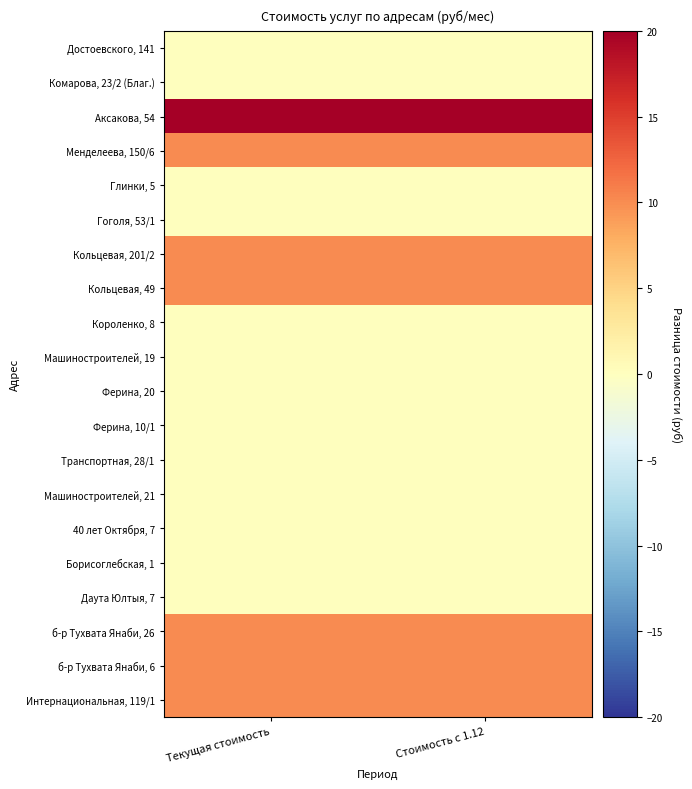

Reading right to left, list all the values displayed in this chart.

Достоевского, 141: Стоимость с 1.12=0	Текущая стоимость=0
Комарова, 23/2 (Благ.): Стоимость с 1.12=0	Текущая стоимость=0
Аксакова, 54: Стоимость с 1.12=20	Текущая стоимость=20
Менделеева, 150/6: Стоимость с 1.12=10	Текущая стоимость=10
Глинки, 5: Стоимость с 1.12=0	Текущая стоимость=0
Гоголя, 53/1: Стоимость с 1.12=0	Текущая стоимость=0
Кольцевая, 201/2: Стоимость с 1.12=10	Текущая стоимость=10
Кольцевая, 49: Стоимость с 1.12=10	Текущая стоимость=10
Короленко, 8: Стоимость с 1.12=0	Текущая стоимость=0
Машиностроителей, 19: Стоимость с 1.12=0	Текущая стоимость=0
Ферина, 20: Стоимость с 1.12=0	Текущая стоимость=0
Ферина, 10/1: Стоимость с 1.12=0	Текущая стоимость=0
Транспортная, 28/1: Стоимость с 1.12=0	Текущая стоимость=0
Машиностроителей, 21: Стоимость с 1.12=0	Текущая стоимость=0
40 лет Октября, 7: Стоимость с 1.12=0	Текущая стоимость=0
Борисоглебская, 1: Стоимость с 1.12=0	Текущая стоимость=0
Даута Юлтыя, 7: Стоимость с 1.12=0	Текущая стоимость=0
б-р Тухвата Янаби, 26: Стоимость с 1.12=10	Текущая стоимость=10
б-р Тухвата Янаби, 6: Стоимость с 1.12=10	Текущая стоимость=10
Интернациональная, 119/1: Стоимость с 1.12=10	Текущая стоимость=10